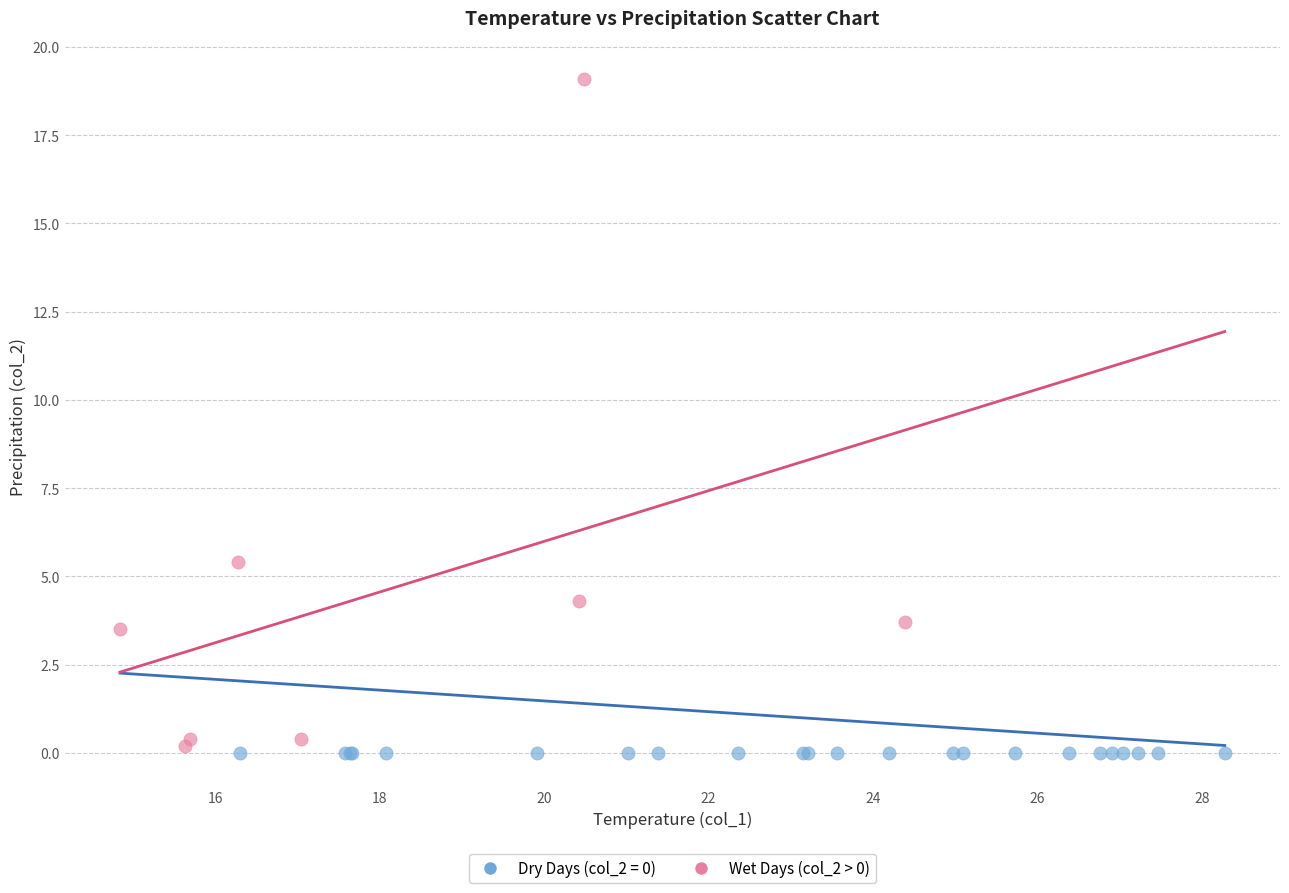

Which series contains the highest Y value?

Wet Days (col_2 > 0)